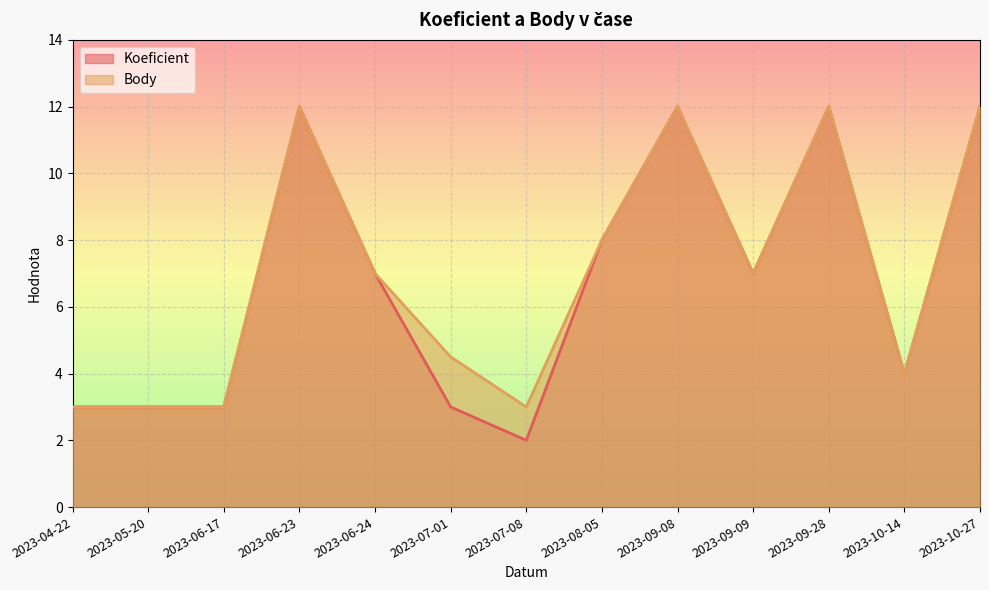

Which series has the widest spread of values?

Koeficient